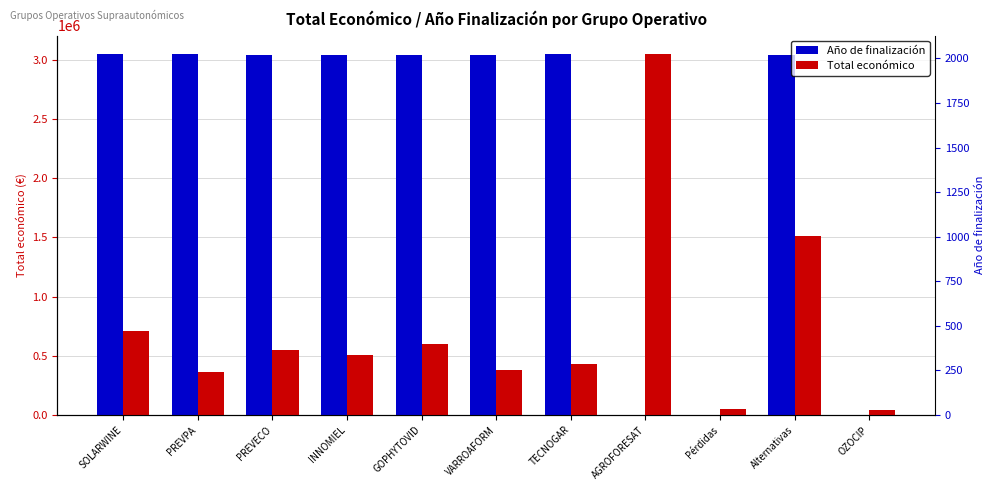

Which series has the widest spread of values?

Año de finalización